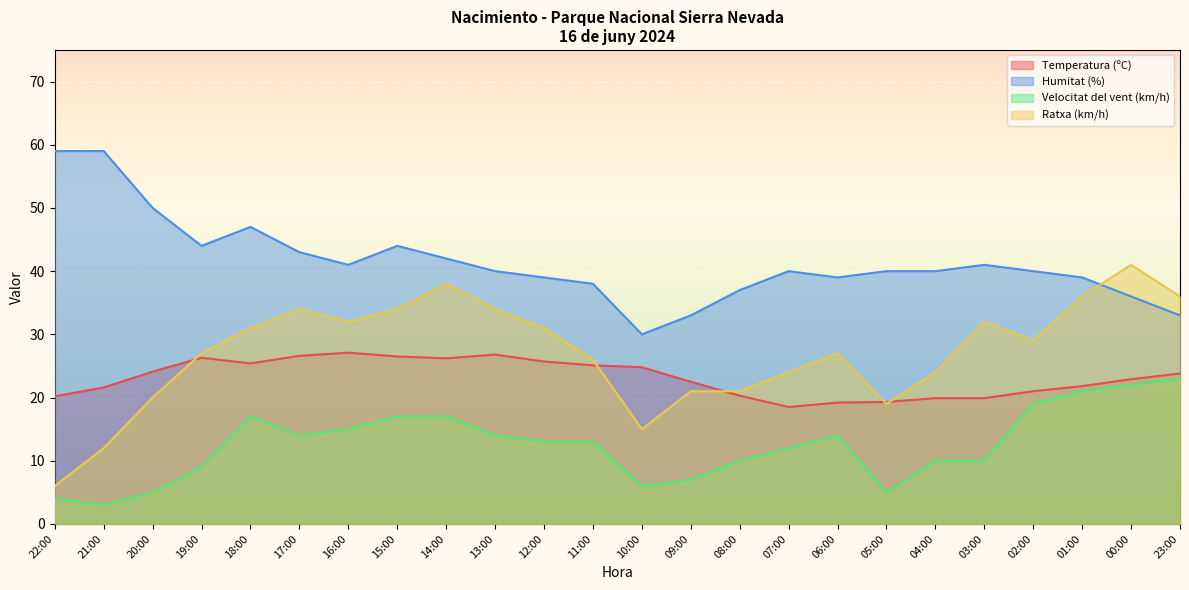

What position from the right is 23:00?

1